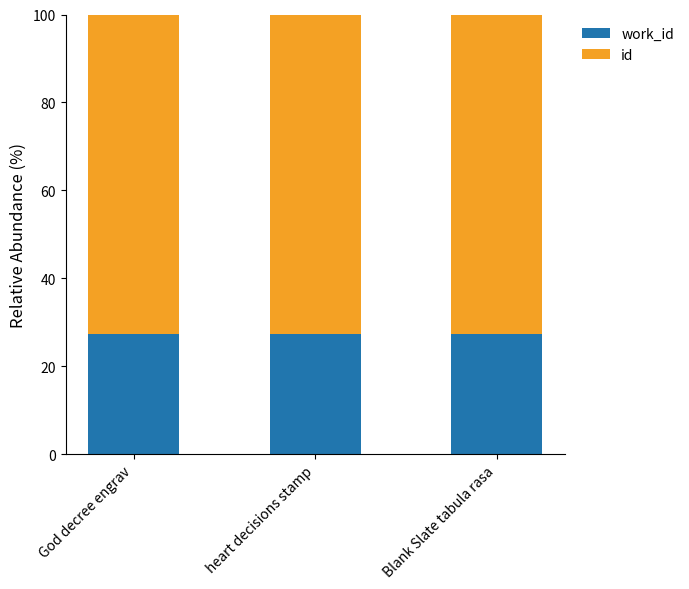

What is the total value across all series at Blank Slate tabula rasa?

100.0